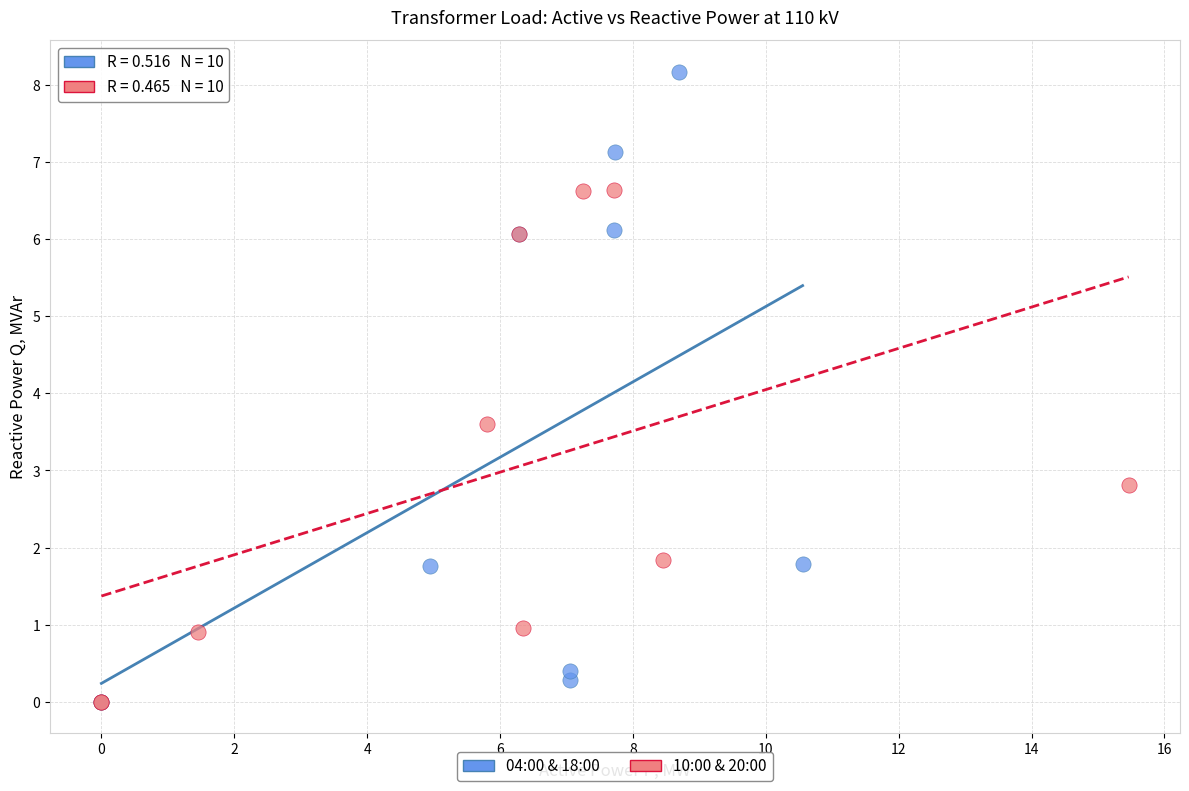

What are all the series names shown in the legend?

04:00 & 18:00, 10:00 & 20:00